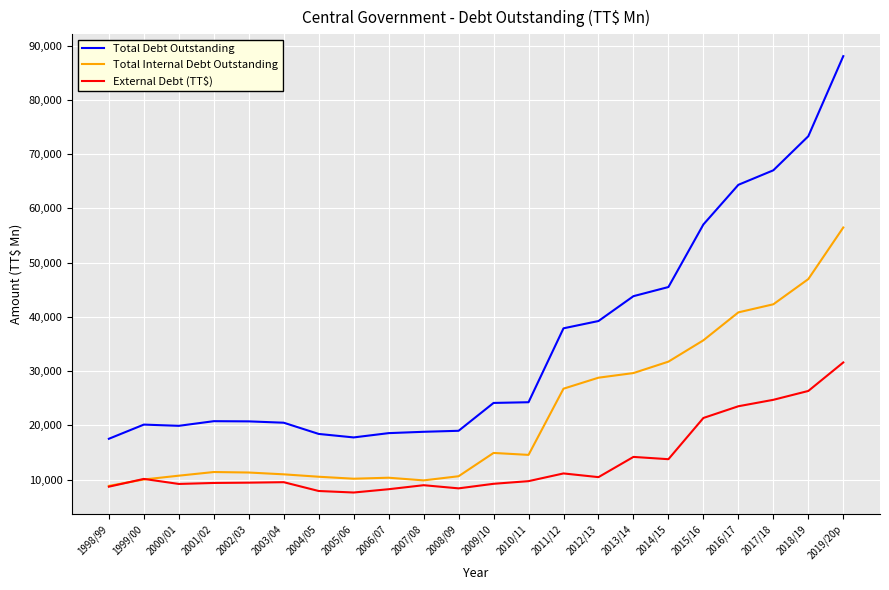

True or false: Total Debt Outstanding has more than 1 interior local peaks.

True